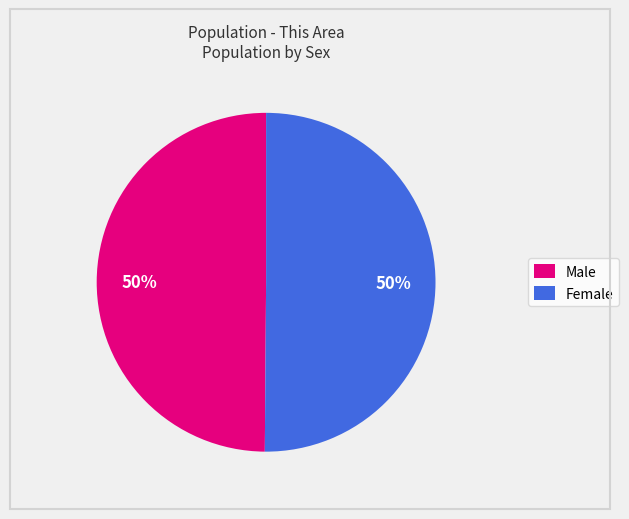

To the nearest percent, what is the combined percentage of Male and Female?

100%